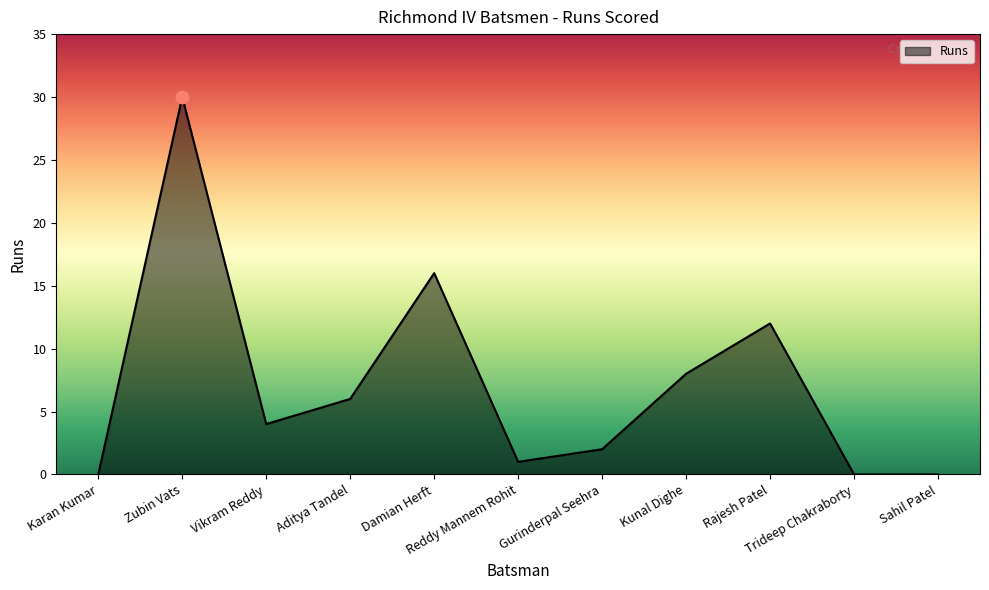

Between Kunal Dighe and Vikram Reddy, which is larger?

Kunal Dighe